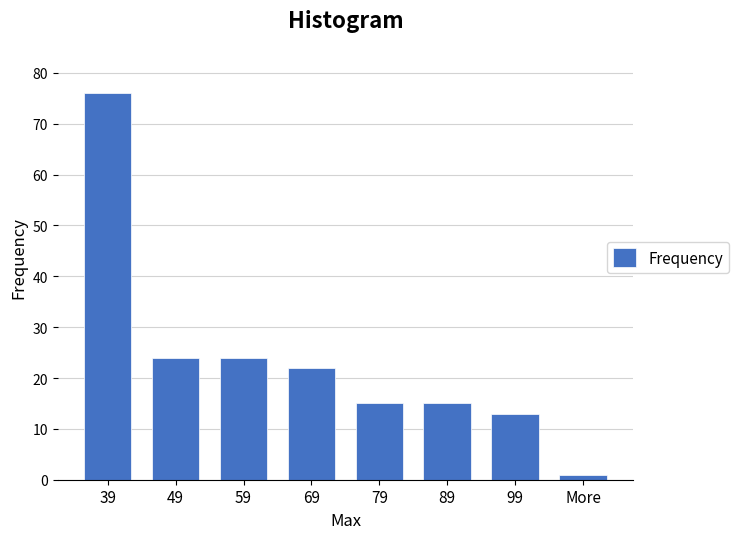

Reading right to left, list all the values displayed in this chart.

1	13	15	15	22	24	24	76